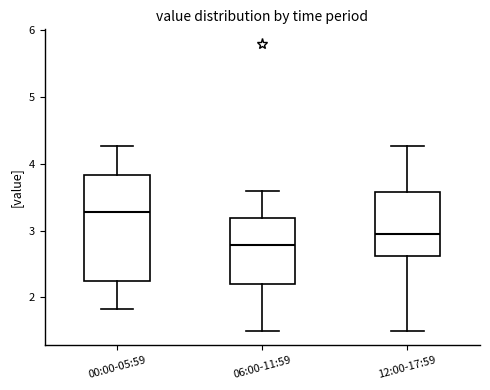

Which box has the lowest median line?

06:00-11:59